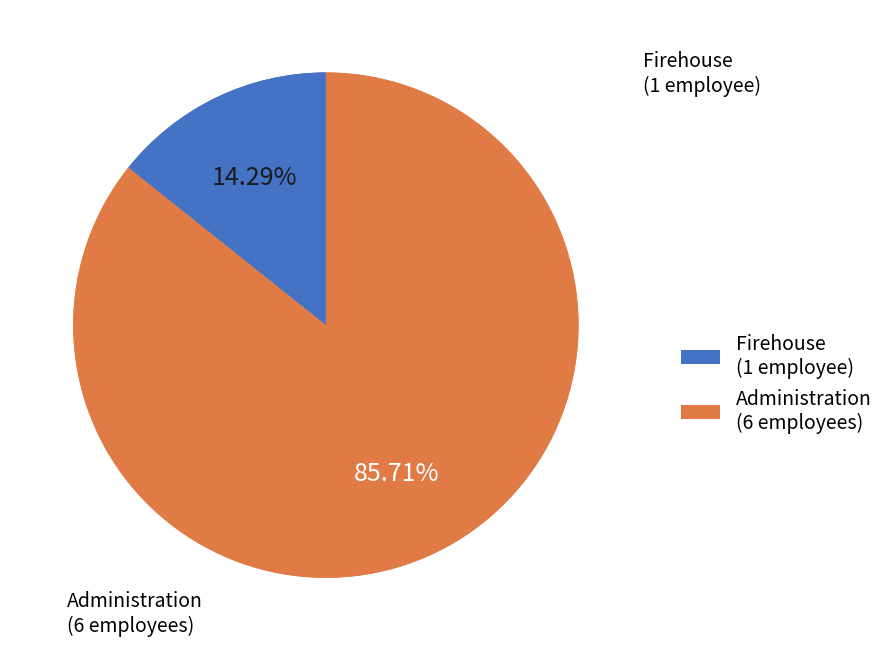

Is it true that Administration is 73% of the pie?

False